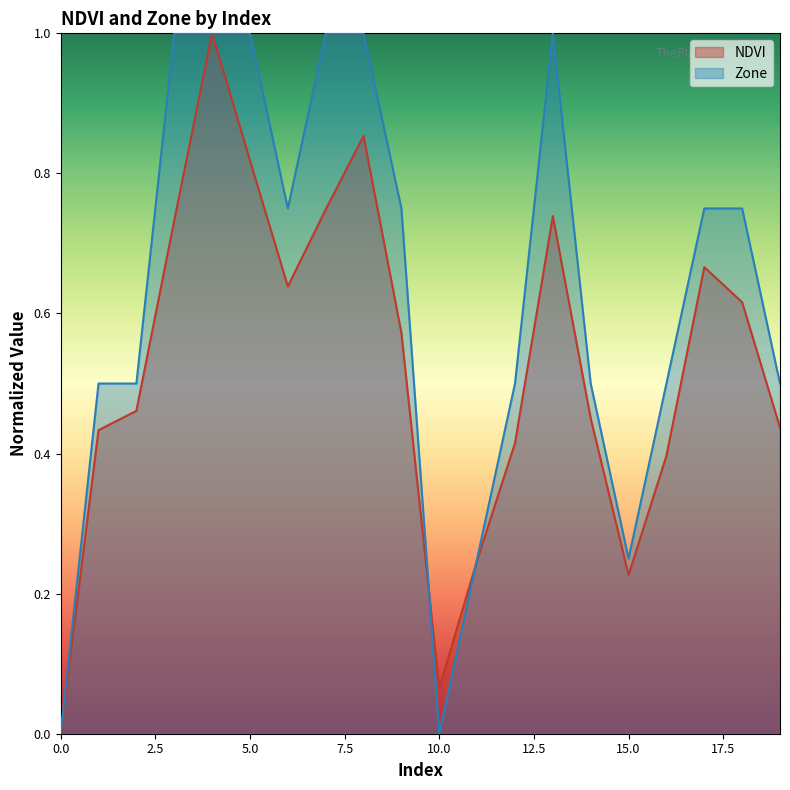

List the labels in order of Zone value, smallest first.

0, 10, 11, 15, 1, 2, 12, 14, 16, 19, 6, 9, 17, 18, 3, 4, 5, 7, 8, 13